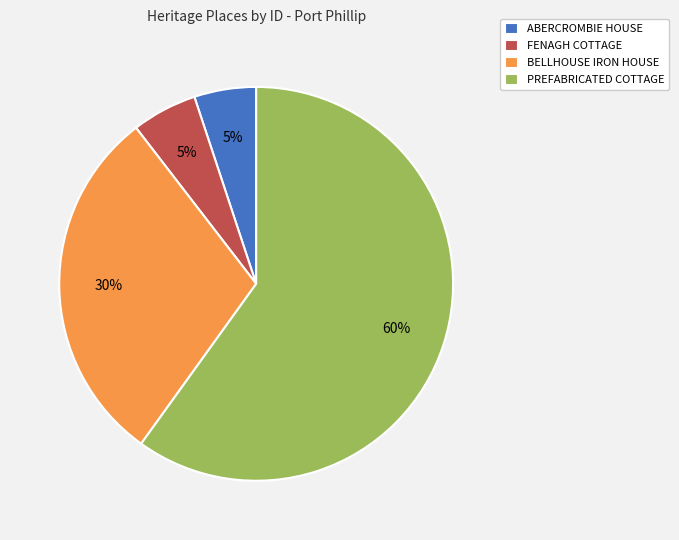

What is the largest slice in the pie chart?

PREFABRICATED COTTAGE